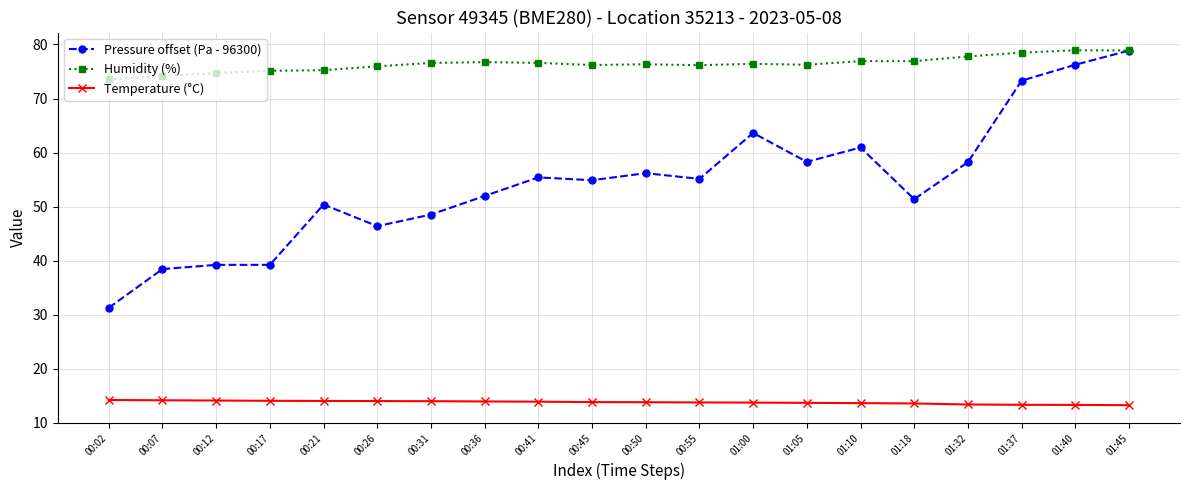

What is the value of the Humidity (%) point at the 2nd from the left?

74.2